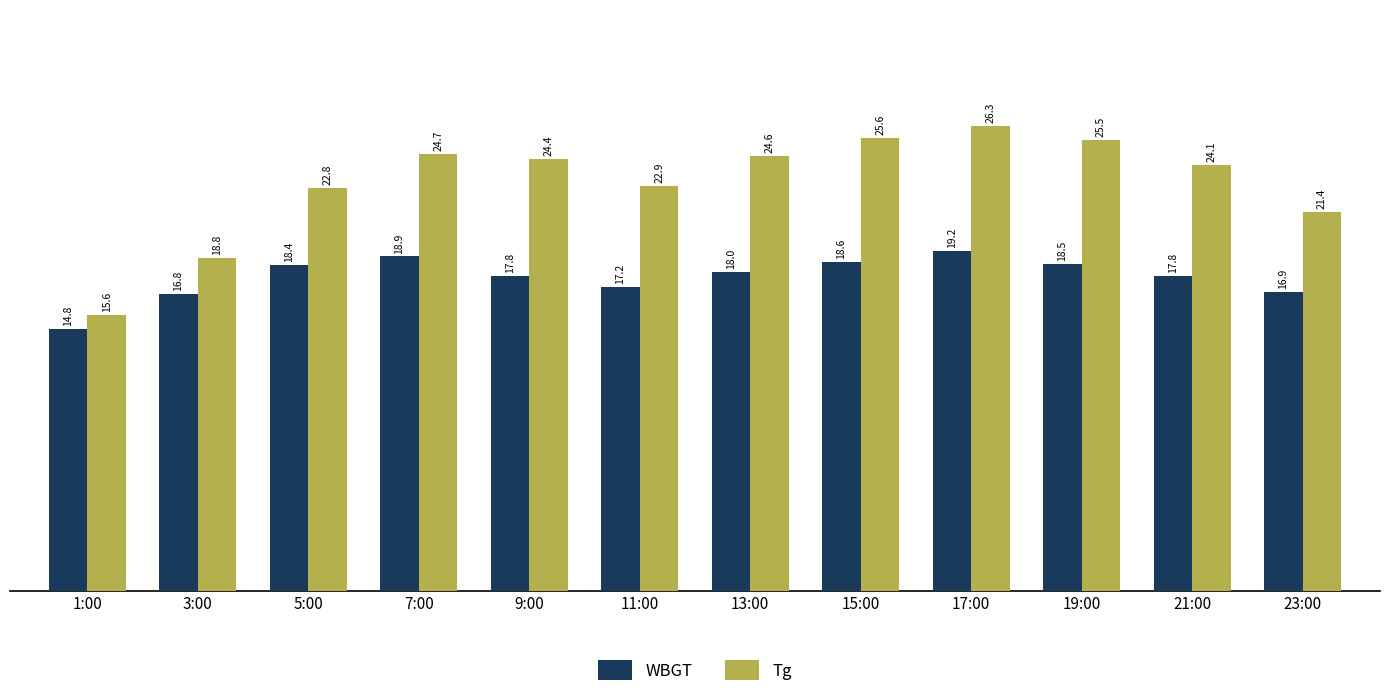

What are all the series names shown in the legend?

WBGT, Tg